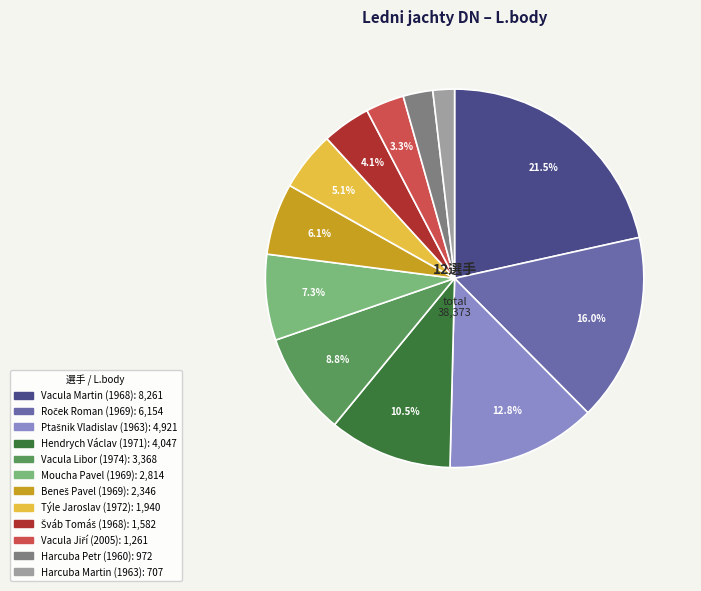

What is the largest slice in the pie chart?

Vacula Martin (1968)